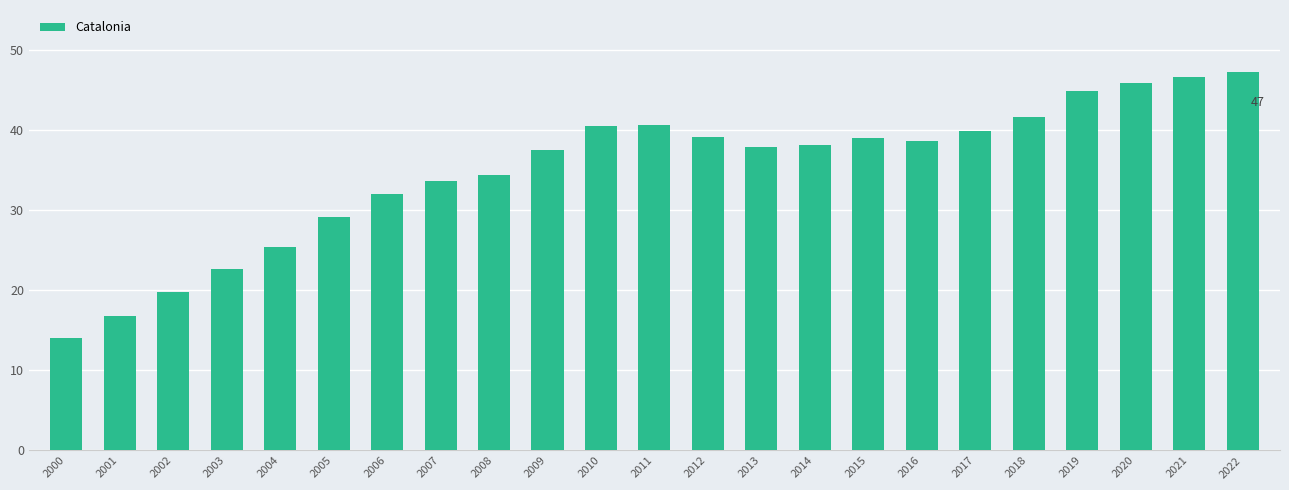

At which label does the data first exceed 38?

2010